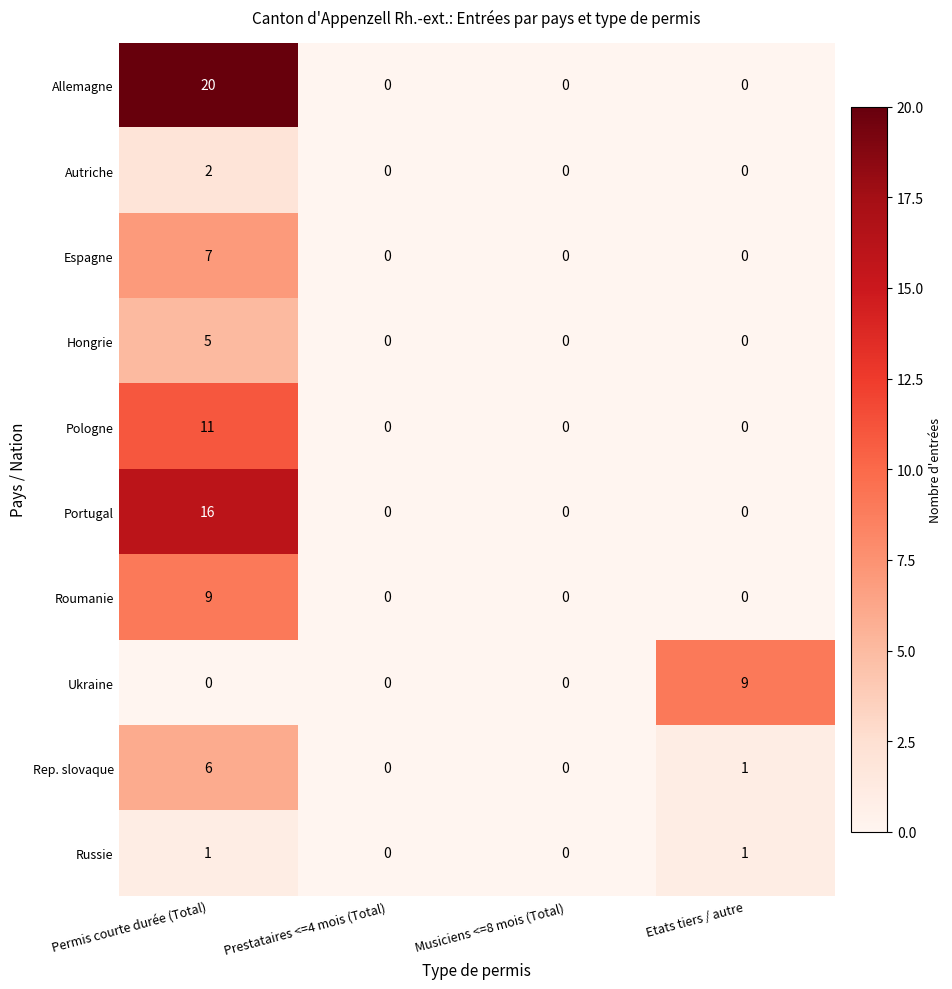

Rank the series at Permis courte durée (Total) from lowest to highest value.

Ukraine, Russie, Autriche, Hongrie, Rep. slovaque, Espagne, Roumanie, Pologne, Portugal, Allemagne